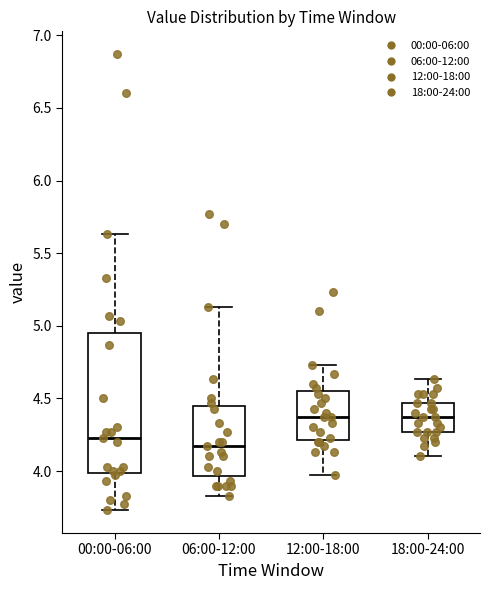

Reading left to right, read every box against the y-axis: the position of its median line, the range the box covers, and the ends of its whiskers. The values are not printed on the chart, so give them approximately, as read against the axis.

00:00-06:00: median 4.25, box 4.00 to 4.95, whiskers 3.75 to 5.65
06:00-12:00: median 4.15, box 3.95 to 4.45, whiskers 3.85 to 5.15
12:00-18:00: median 4.35, box 4.20 to 4.55, whiskers 3.95 to 4.75
18:00-24:00: median 4.35, box 4.25 to 4.45, whiskers 4.10 to 4.65